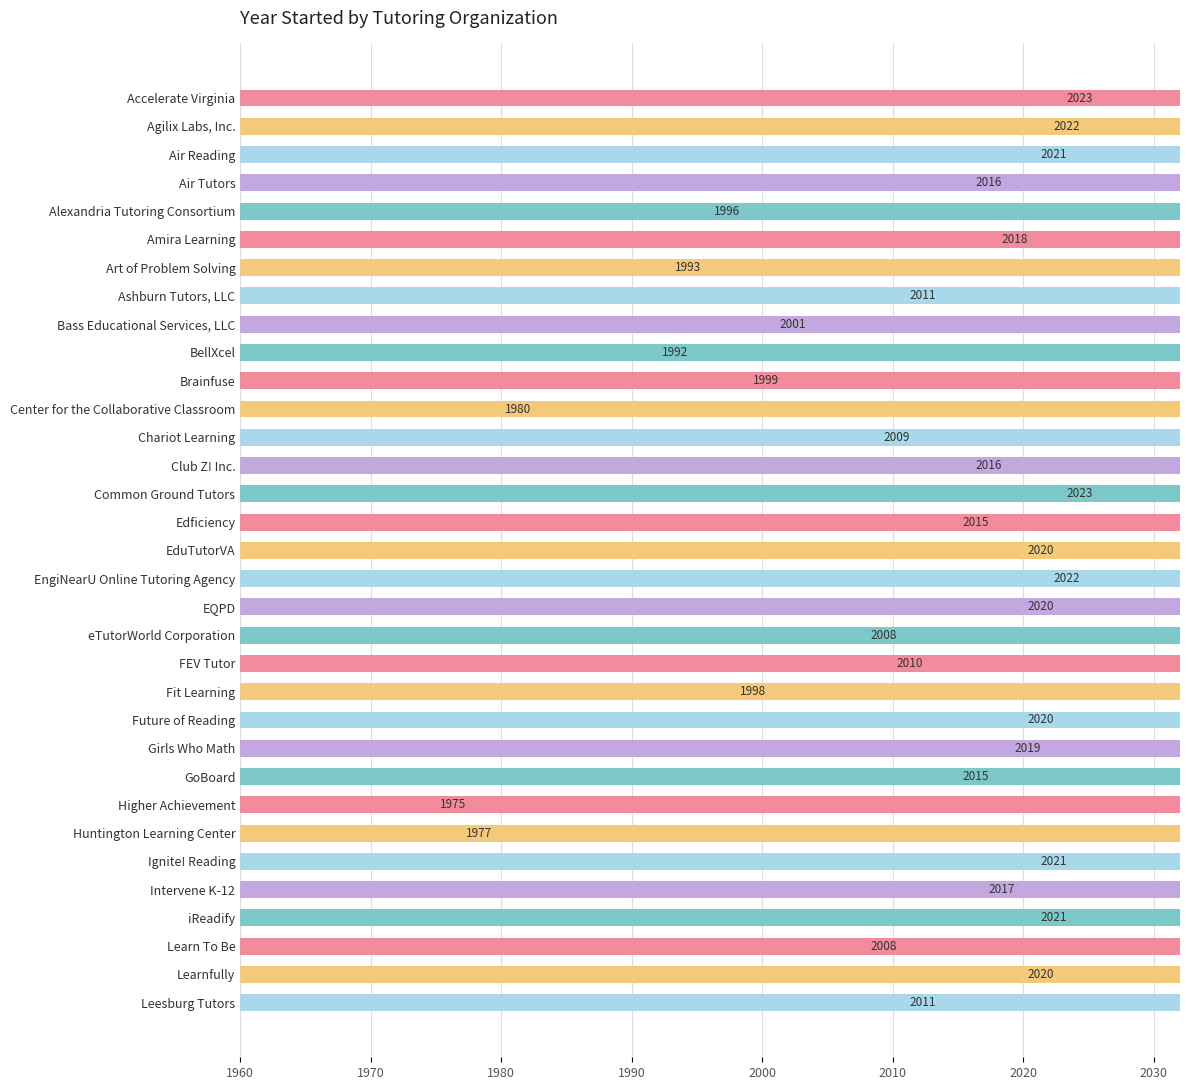

What is the ratio of the value at EduTutorVA to the value at Girls Who Math?

1.0